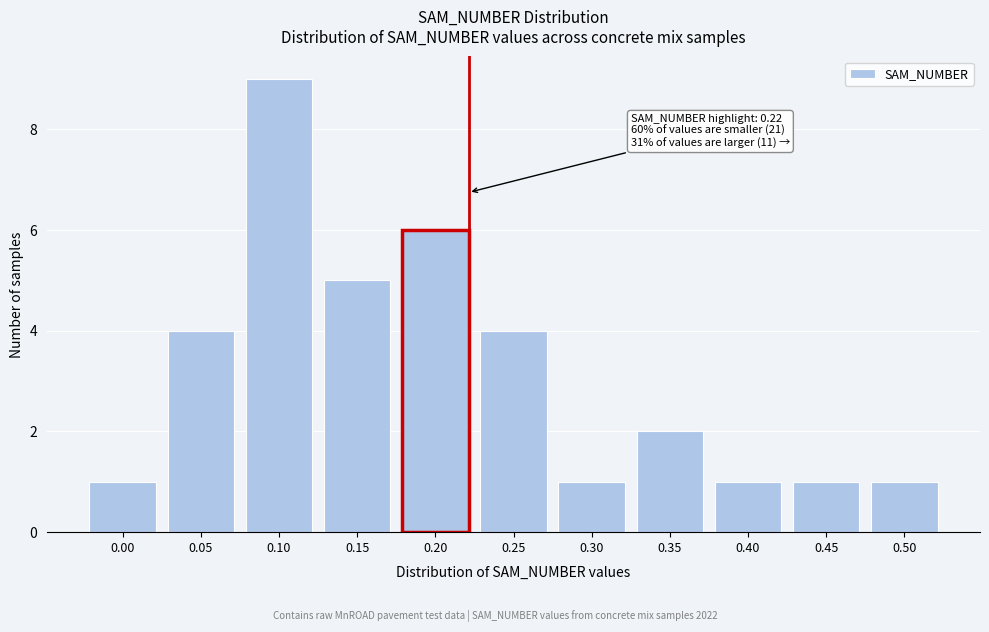

Reading left to right, list all the values displayed in this chart.

1	4	9	5	6	4	1	2	1	1	1